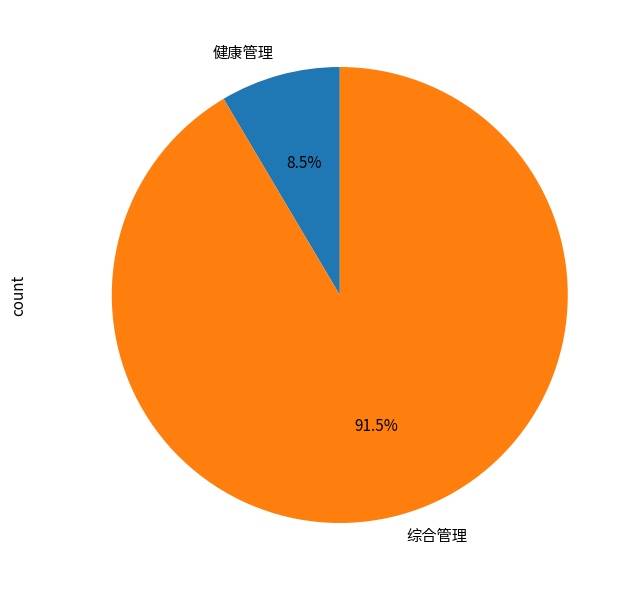

The 健康管理 slice represents 18% of the pie. True or false?

False